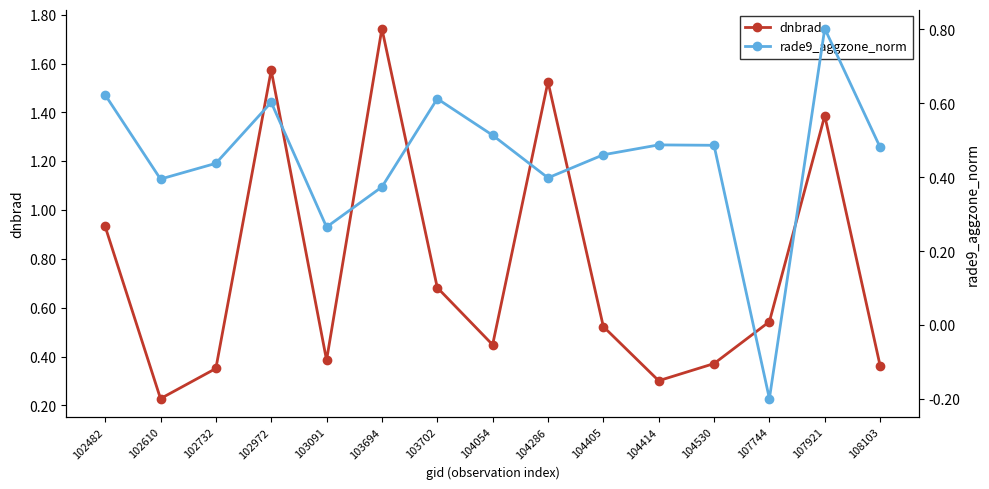

Where do rade9_aggzone_norm and dnbrad first cross each other?

102482 and 102610